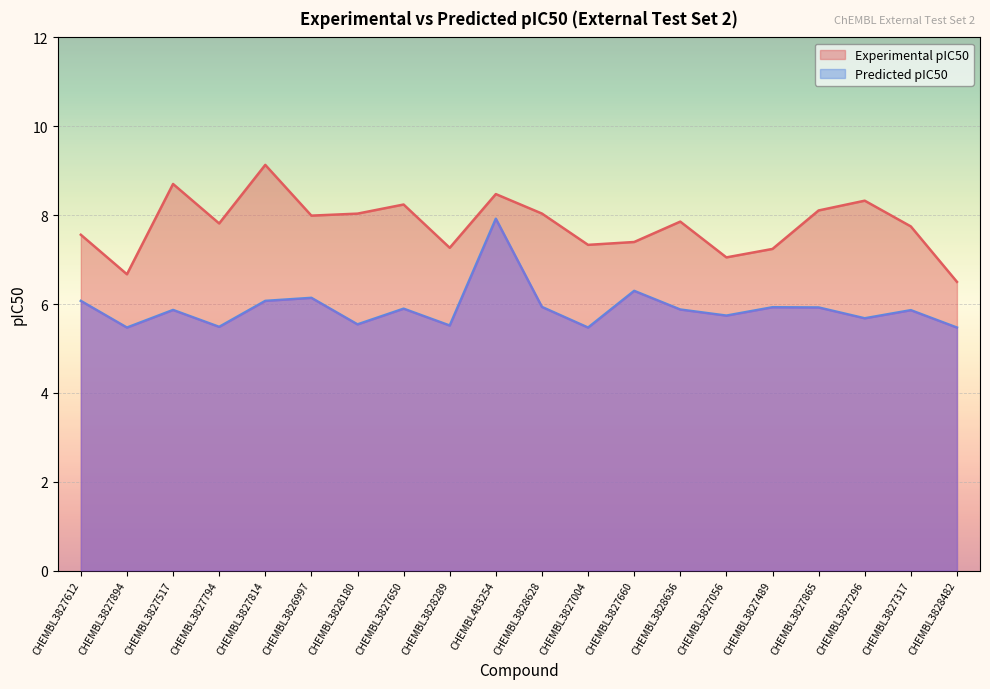

How many lines are shown in the chart?

2